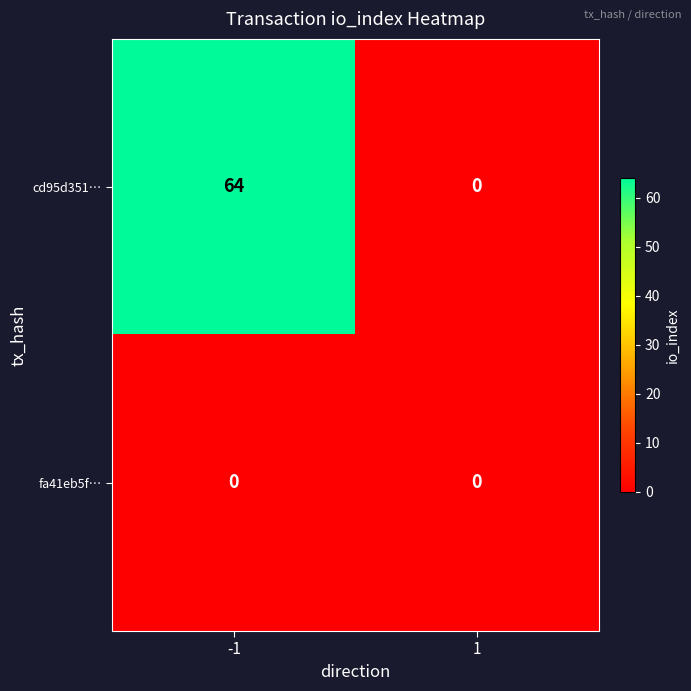

What is the difference between the maximum and minimum values in the cd95d351… series?

64